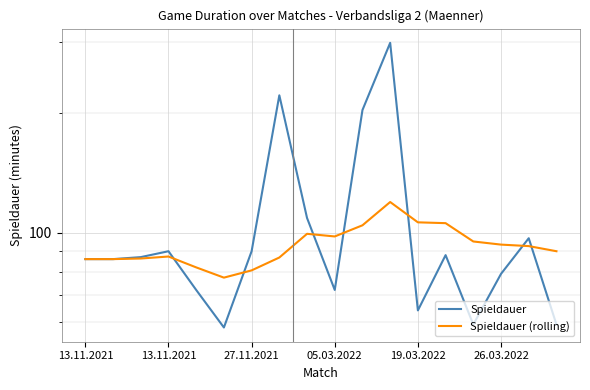

List the labels in order of Spieldauer value, largest first.

11, 7, 10, 8, 16, 05.03.2022, 6, 13, 27.11.2021, 13.11.2021, 13.11.2021, 15, 19.03.2022, 9, 12, 14, 17, 26.03.2022